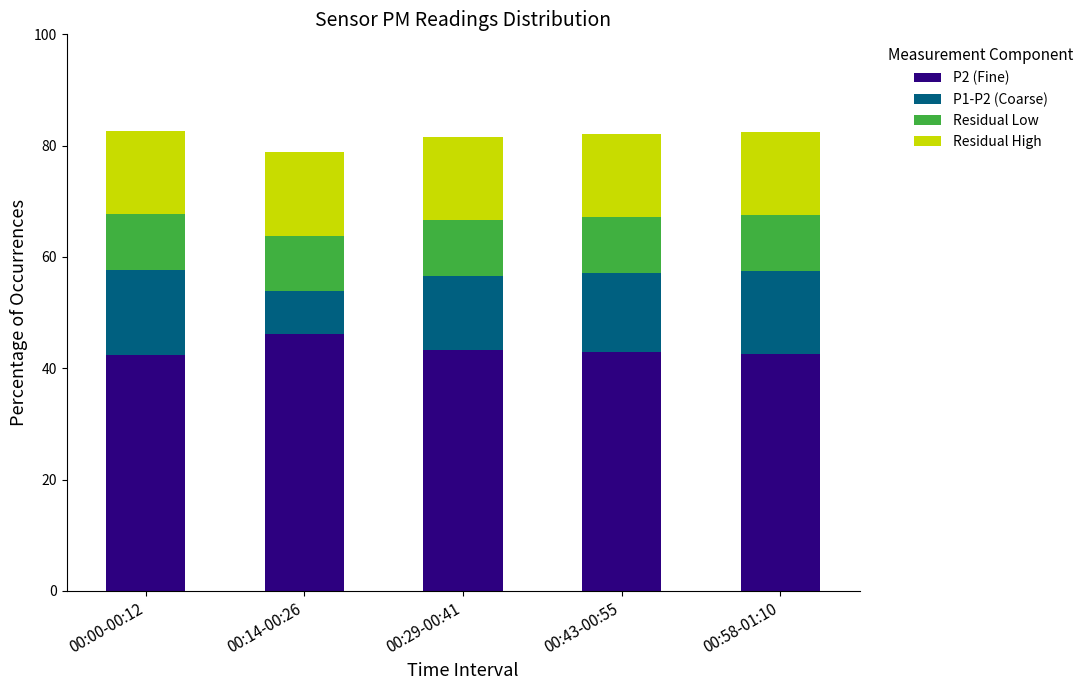

What is the total value across all series at 00:29-00:41?

81.6